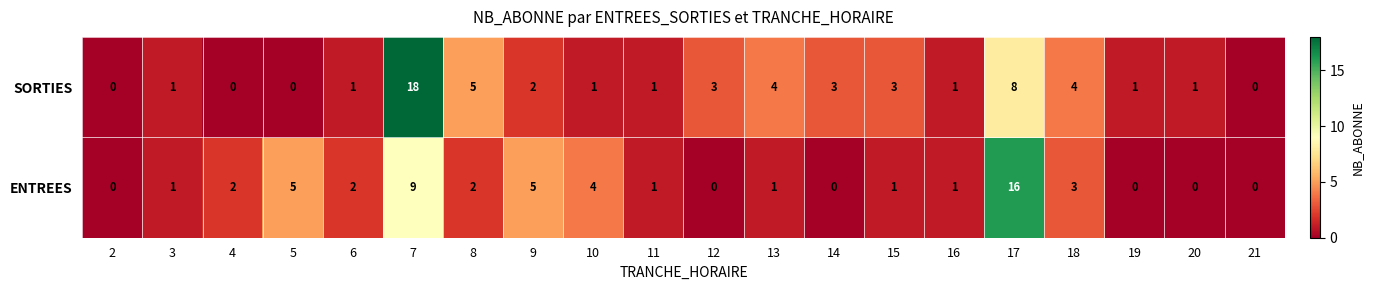

Between 2 and 13, which series saw the biggest shift?

SORTIES